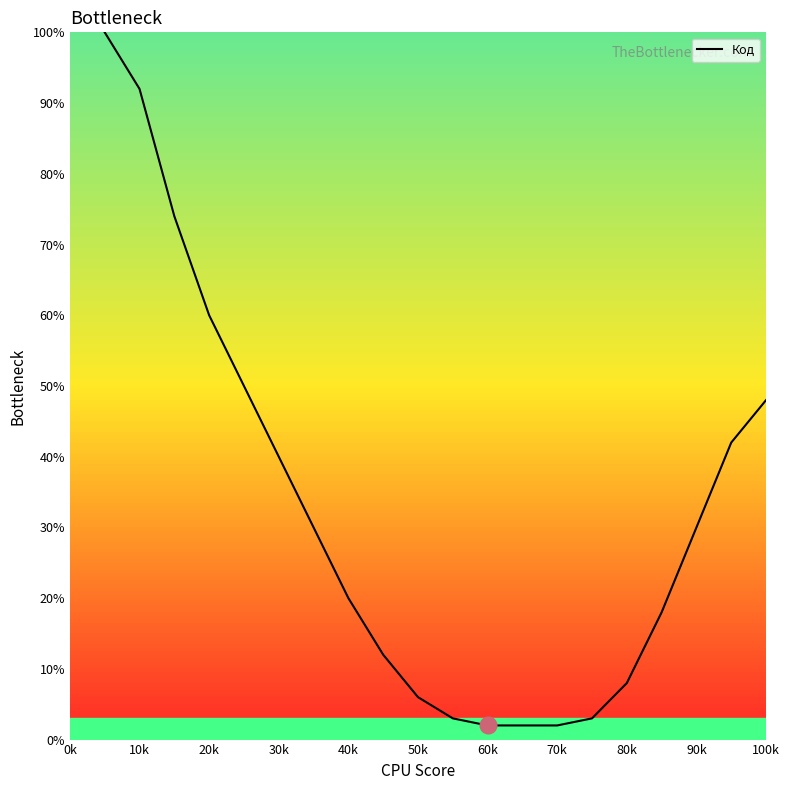

How many values are below 30?

10